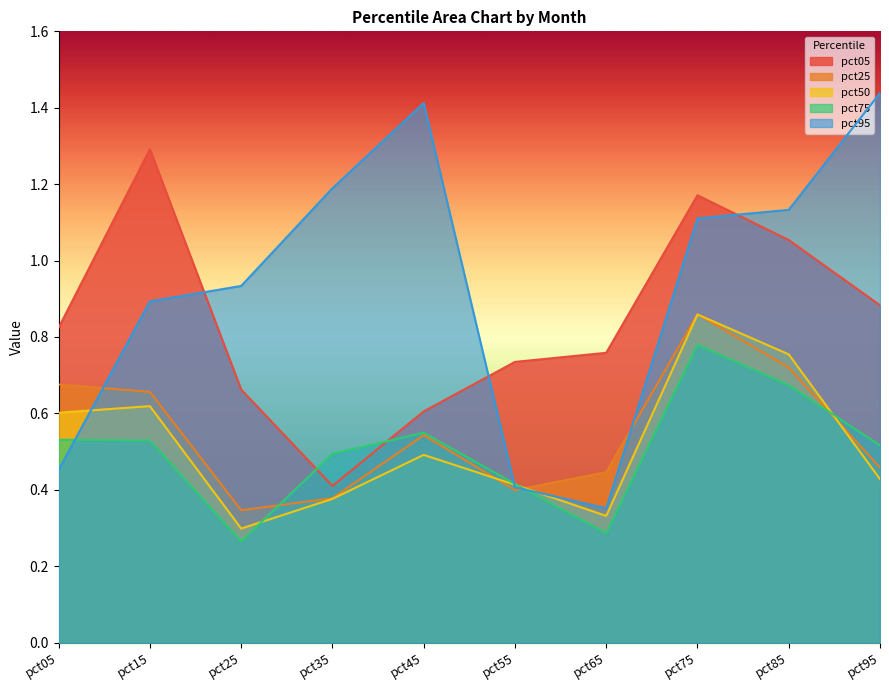

Where is the first local minimum for pct50?

pct25